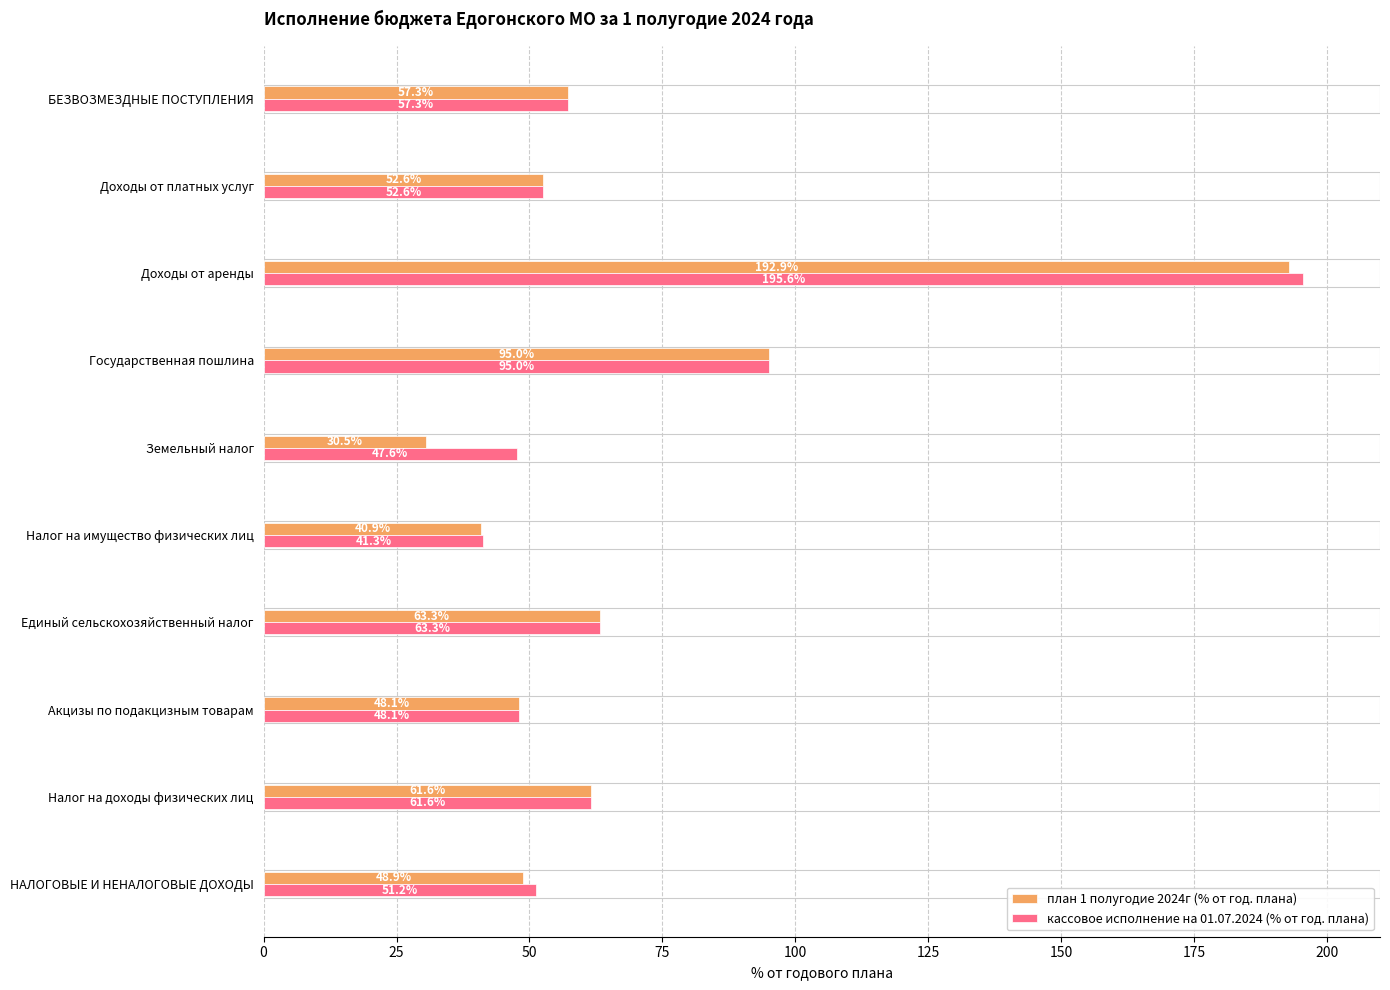

What is the spread (max minus min) of values at Доходы от аренды?

2.7